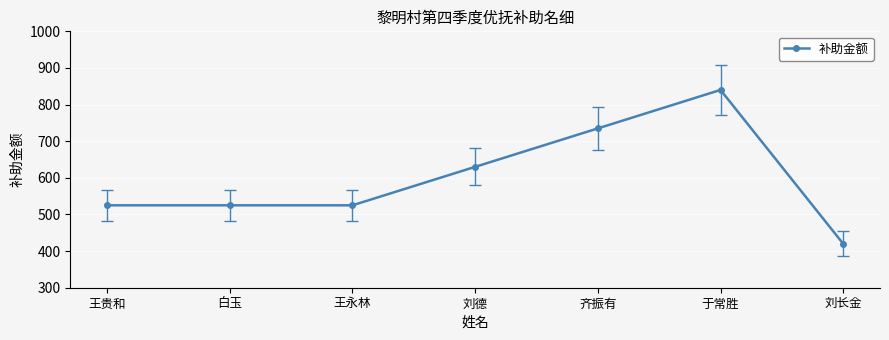

What is the maximum value shown in the chart?

840